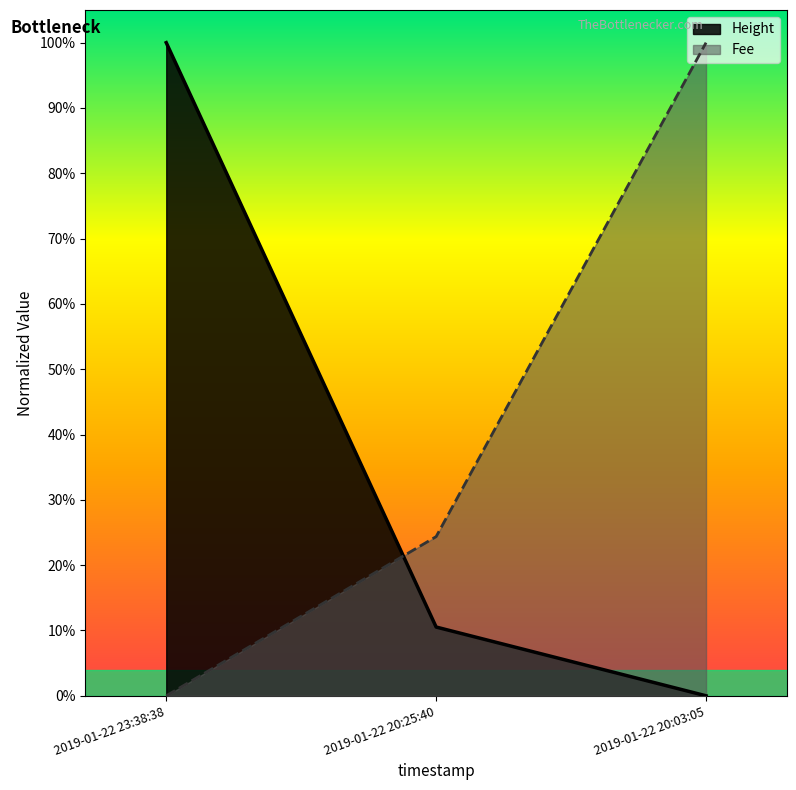

Reading left to right, what are all the values shown in this chart?

Height: 1.0	0.1	0.0
Fee: 0.0	0.2	1.0